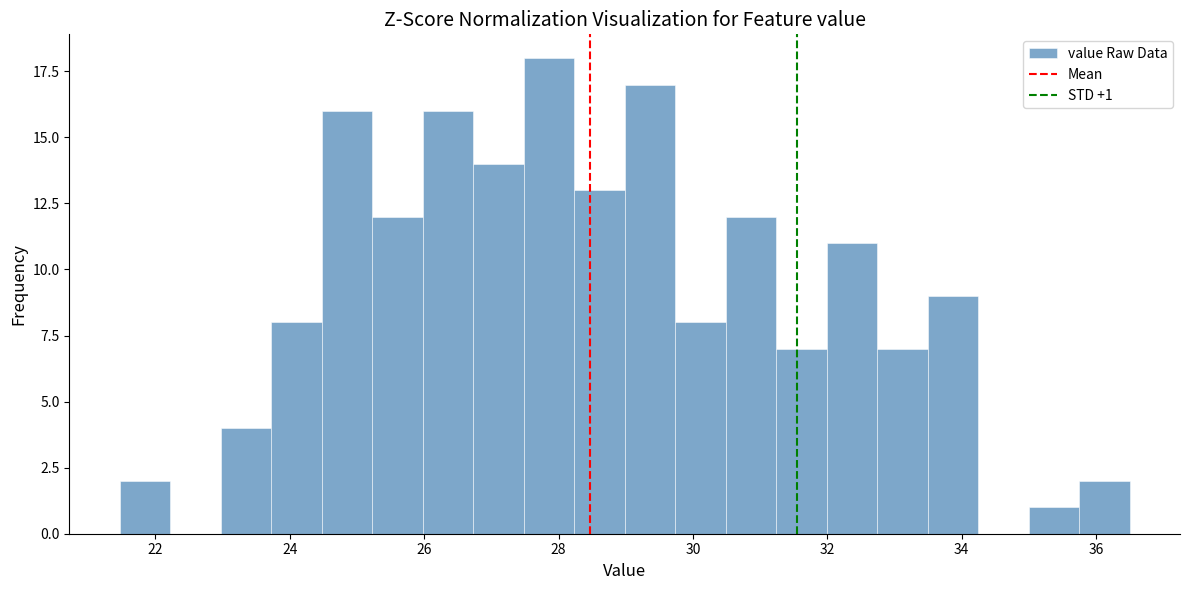

Read against the x-axis, roughly where is the centre of the tallest bar?

27.8